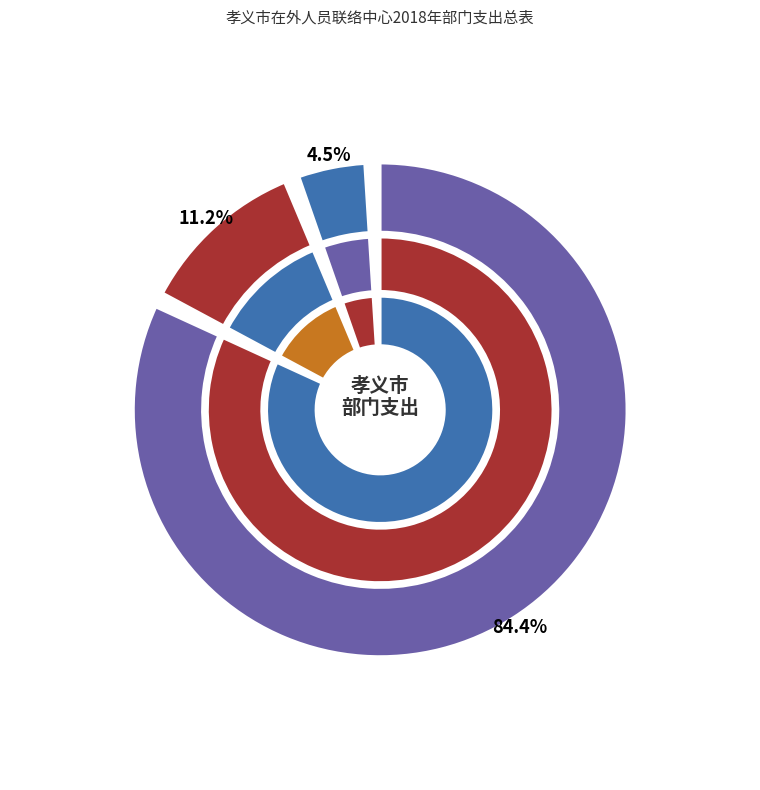

Rank the categories by value from lowest to highest.

住房保障支出, 社会保障和就业支出, 一般公共服务支出